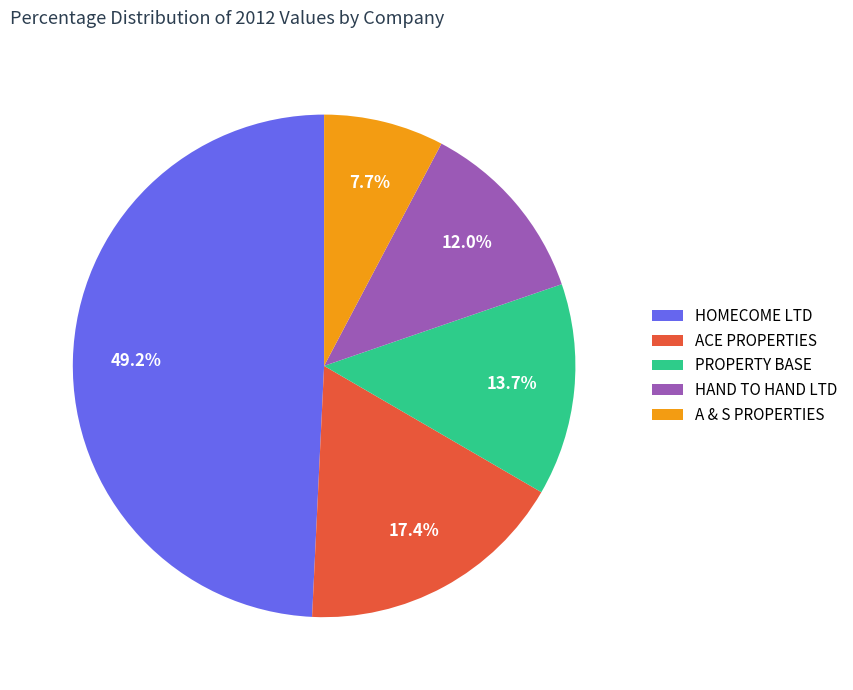

What percentage is the HAND TO HAND LTD slice, to the nearest percent?

12%